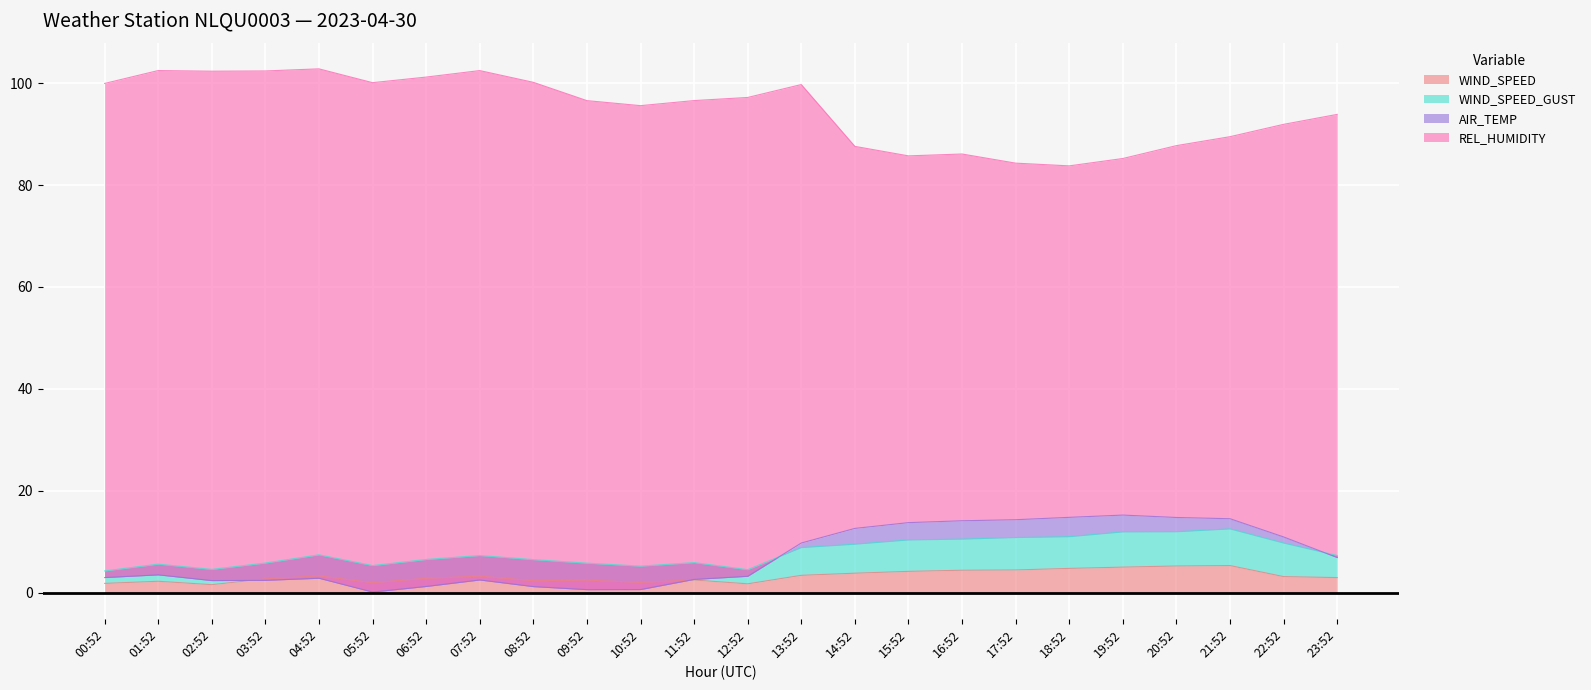

Which category has the highest value in the WIND_SPEED_GUST series?

21:52